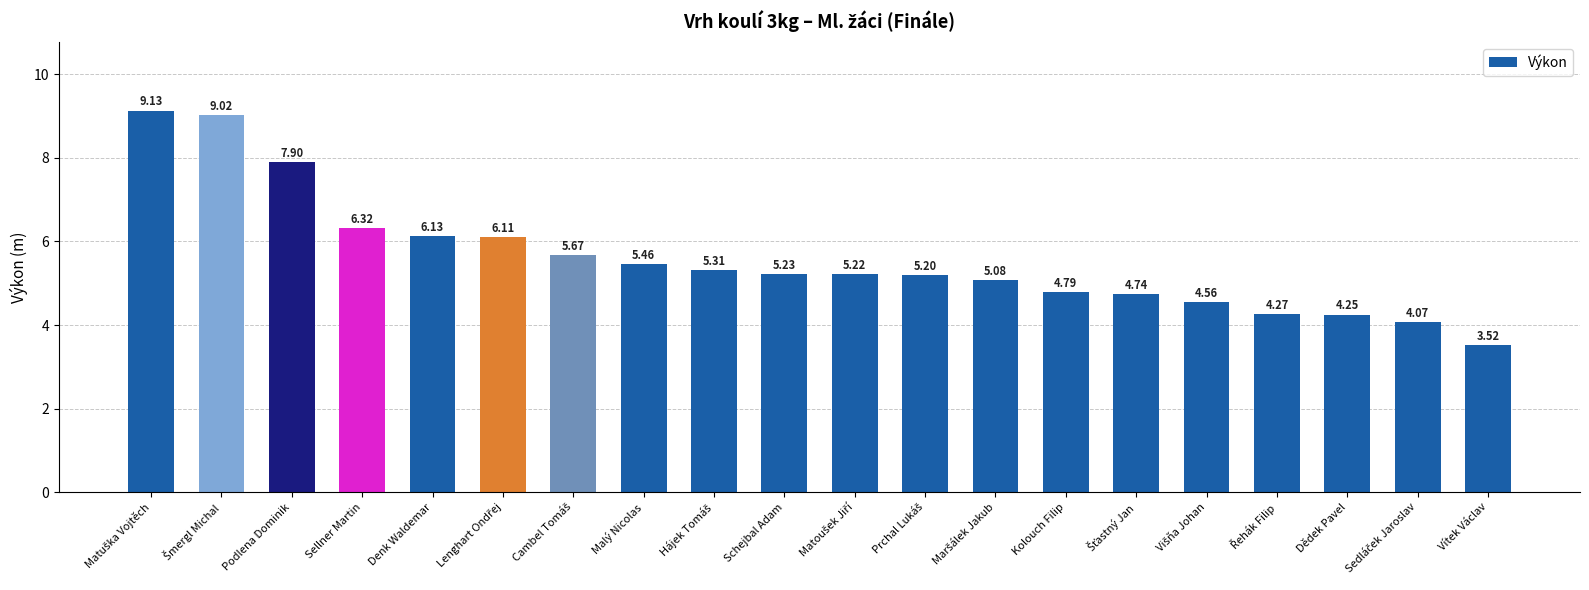

What is the difference between the maximum and minimum values?

5.6